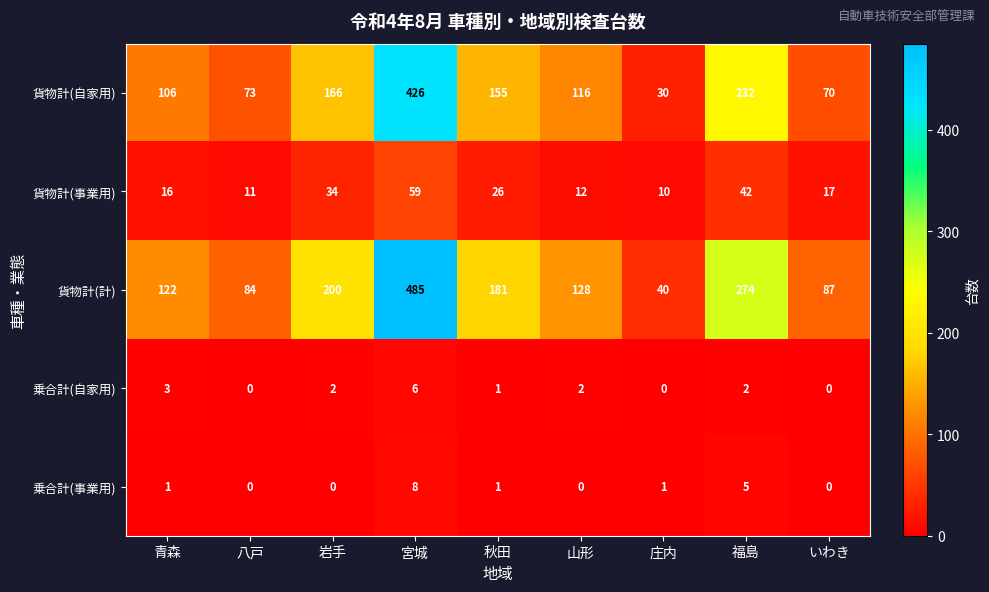

At which label does 貨物計(計) reach its minimum?

庄内